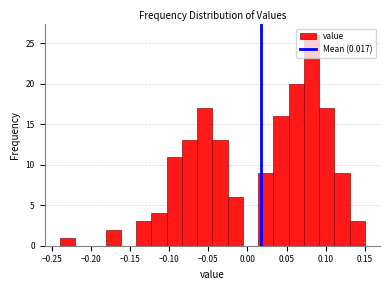

Read against the x-axis, roughly where is the centre of the tallest bar?

0.080